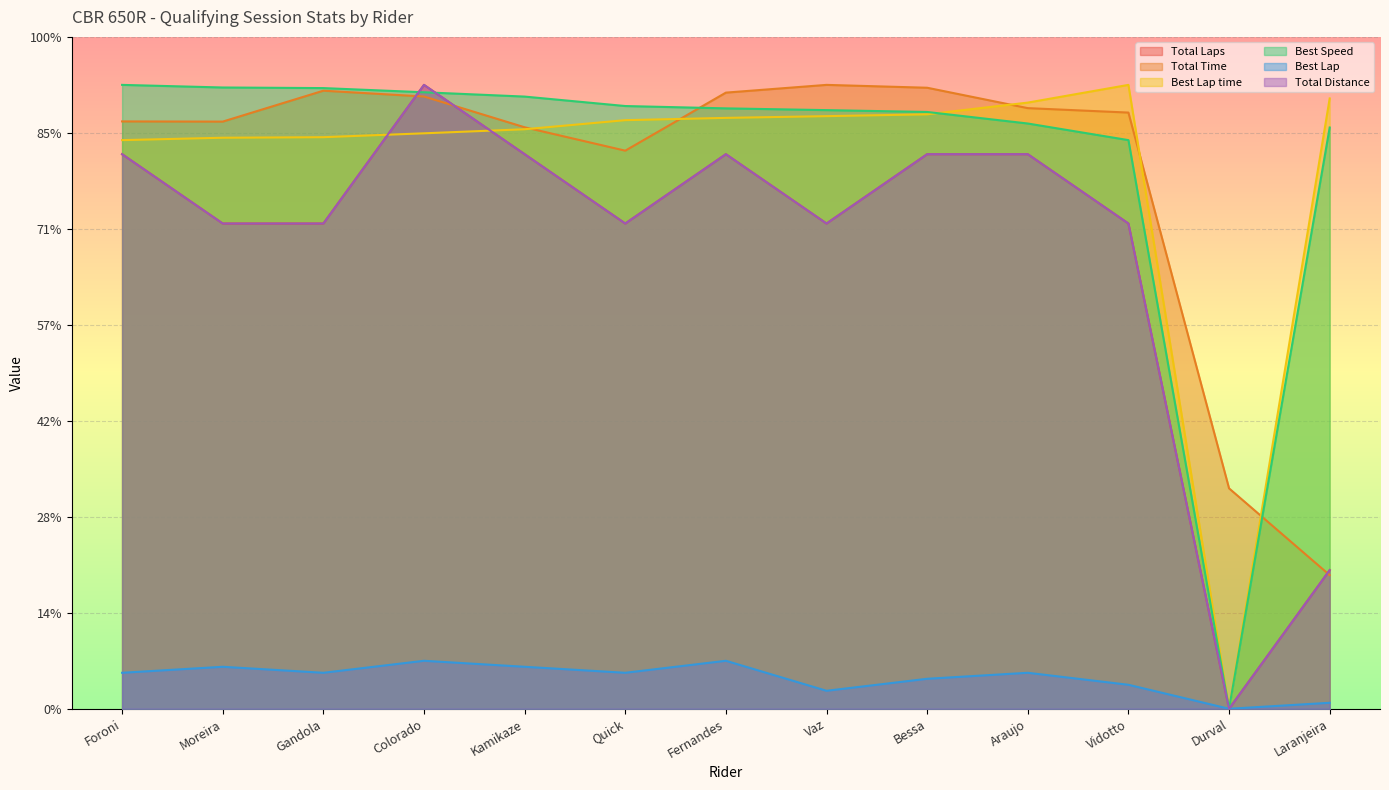

Where do Total Time and Total Distance first cross each other?

Gandola and Colorado